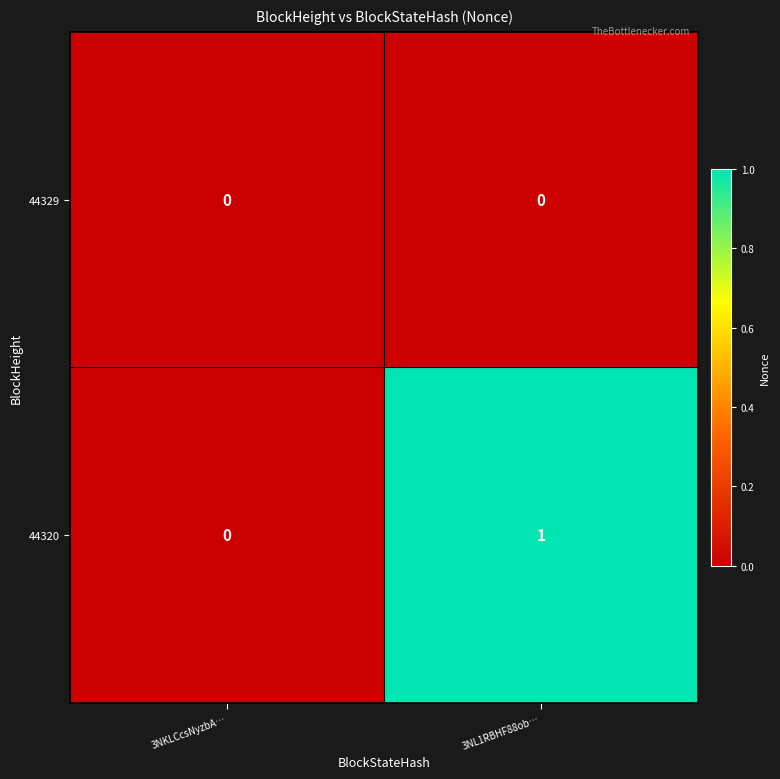

Is the value of 44329 at 3NKLCcsNyzbA… greater than the value of 44320 at 3NL1RBHF88ob…?

No